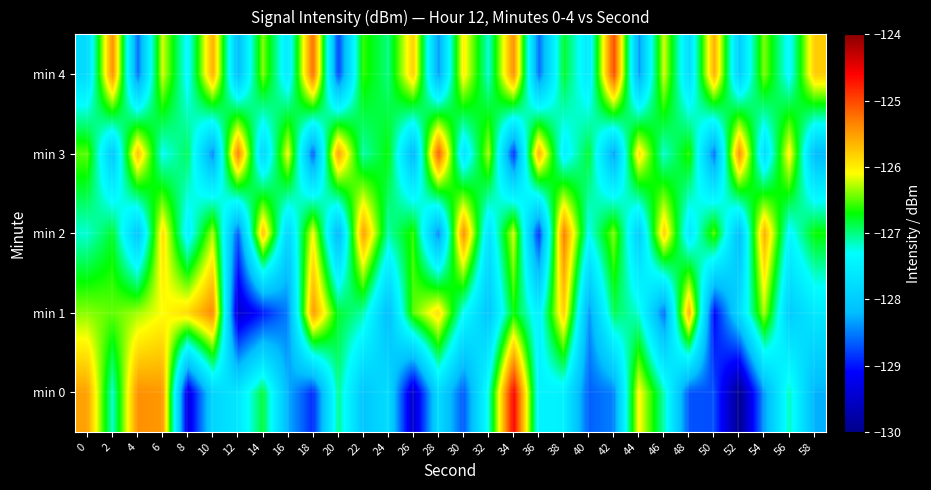

What is the difference between the highest and lowest values at 50?

3.5